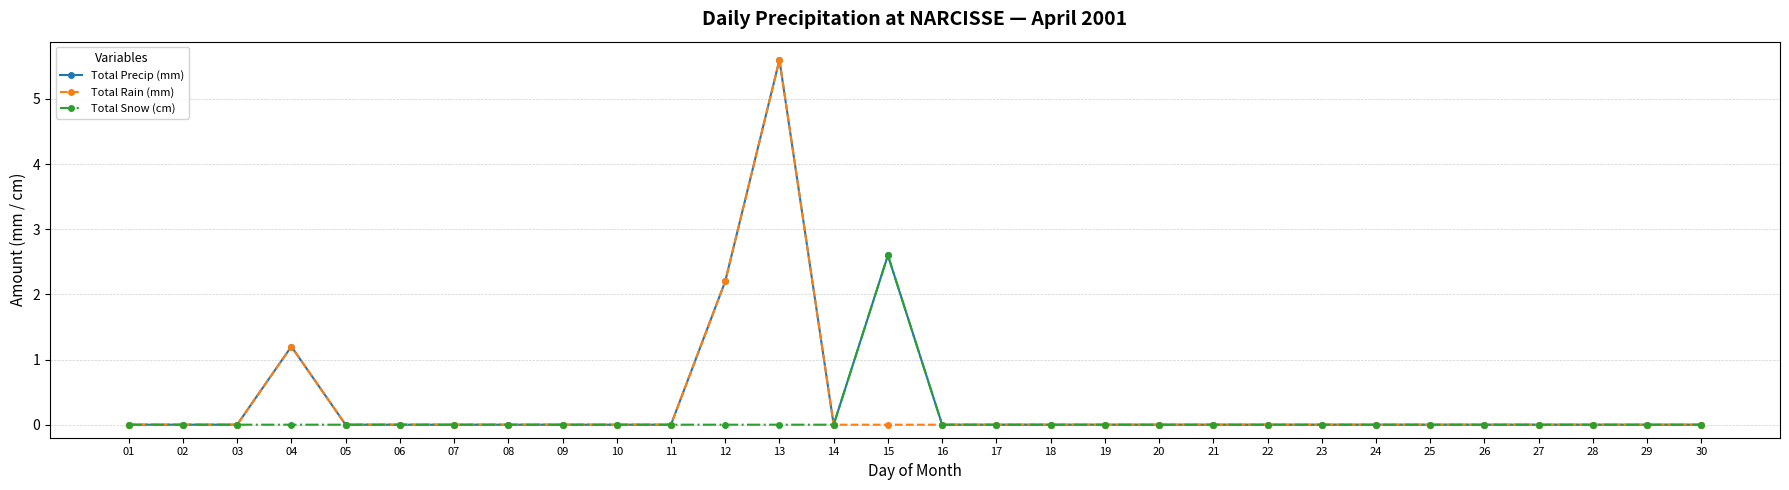

In Total Precip (mm), how many points are higher than both neighbors (excluding endpoints)?

3